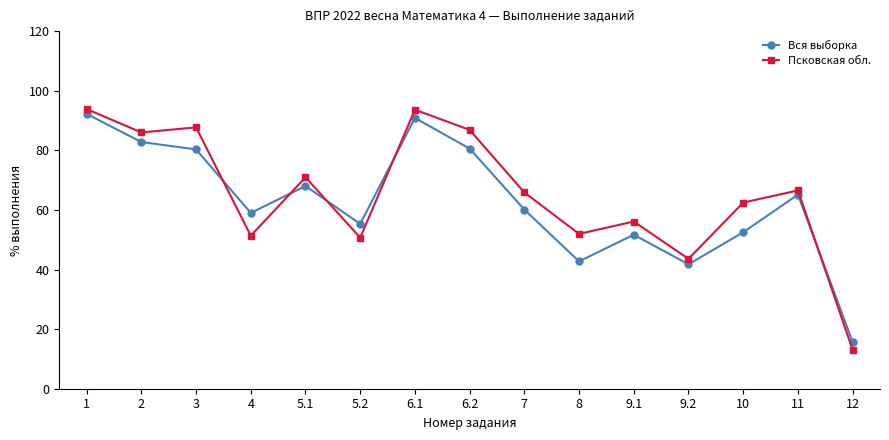

Is the value of Псковская обл. at 3 greater than the value of Вся выборка at 3?

Yes